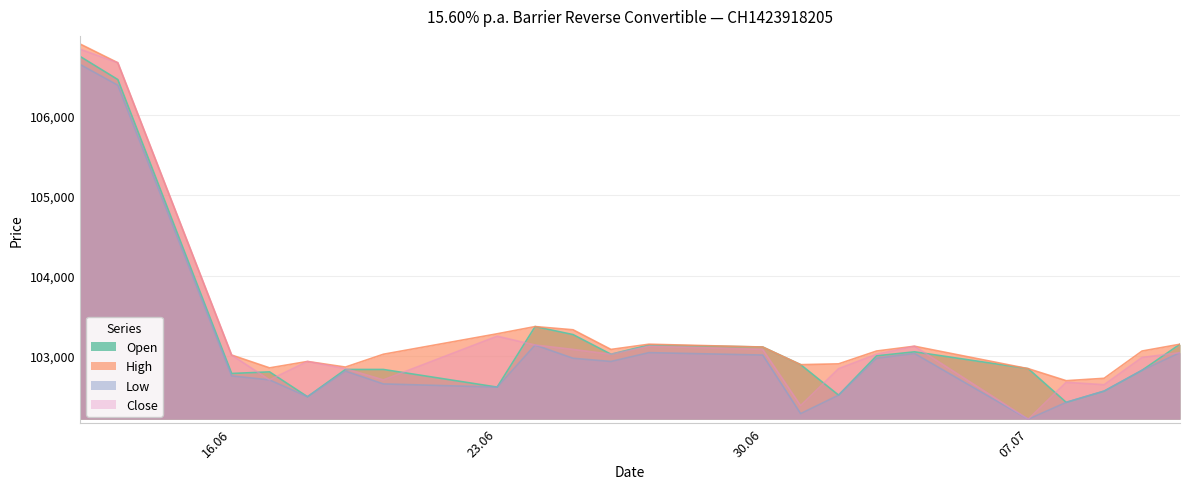

The value of Low at 23.06 is 59669. True or false?

False